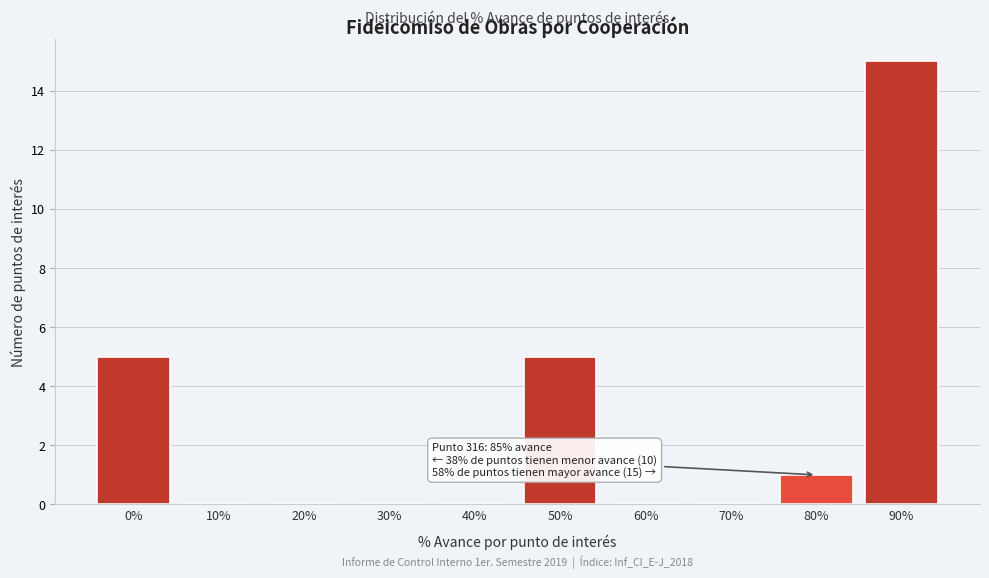

Reading right to left, what are all the values shown in this chart?

90%=15	80%=1	70%=0	60%=0	50%=5	40%=0	30%=0	20%=0	10%=0	0%=5